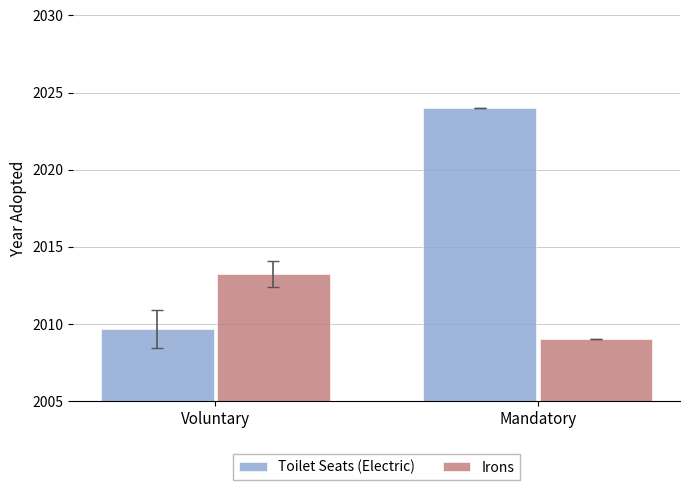

Are the bars grouped side by side (vs. stacked)?

Yes